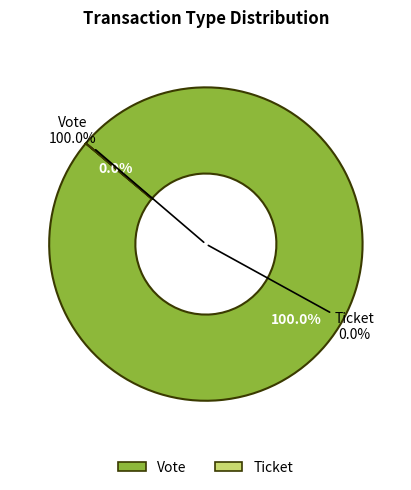

Does Vote account for over 50% of the chart?

Yes